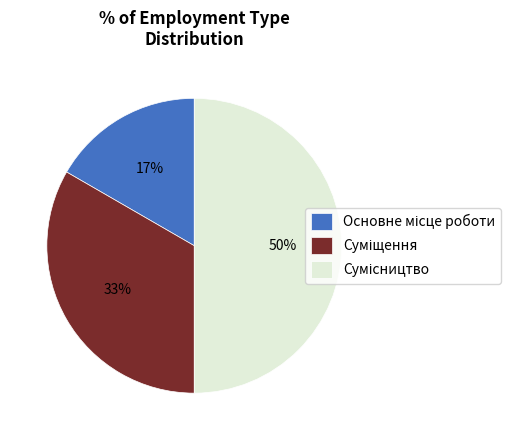

To the nearest percent, what is the average slice percentage?

33%